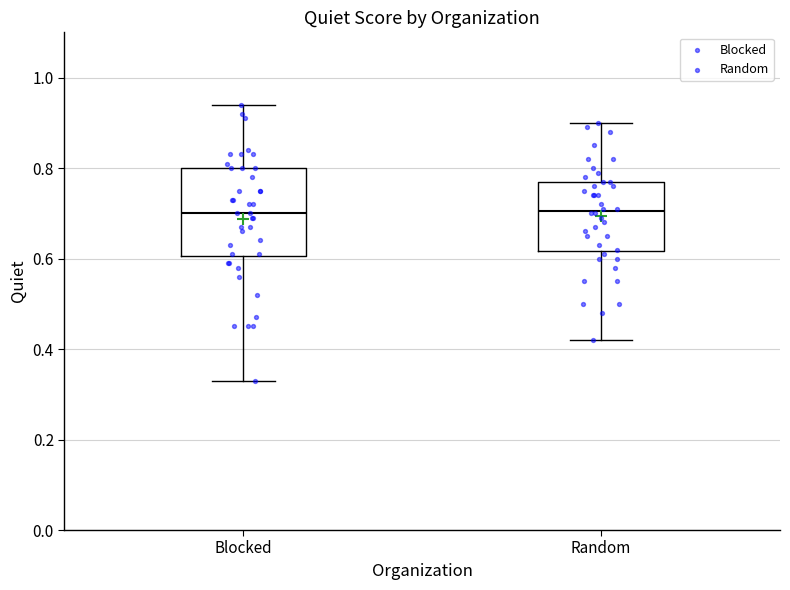

Comparing the boxes themselves (not the whiskers), which one is the tallest?

Blocked